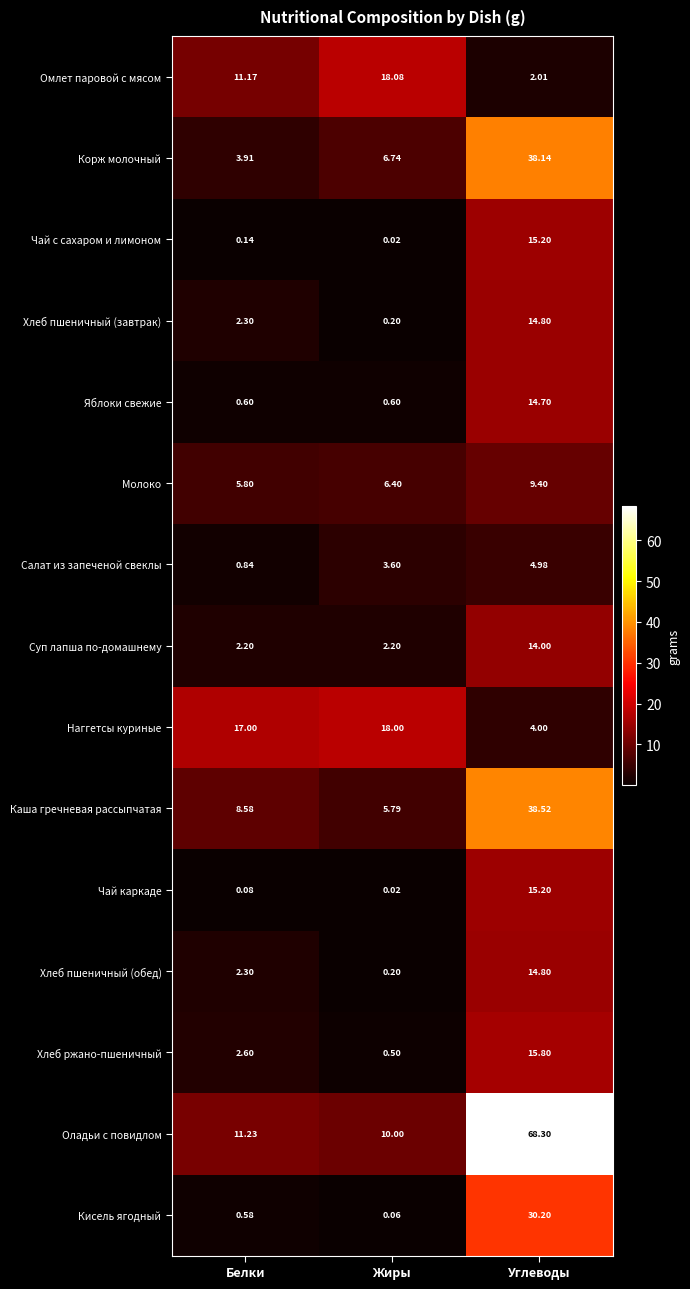

Where is Хлеб пшеничный (завтрак) nearest to the value 7?

Белки